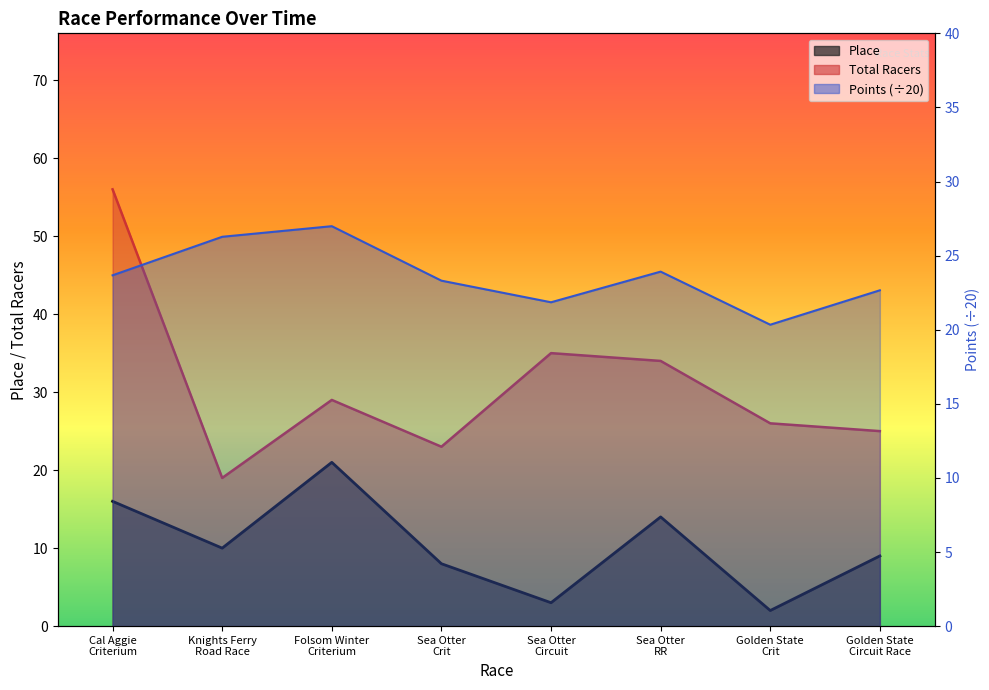

Does the chart display data point markers on the line(s)?

No